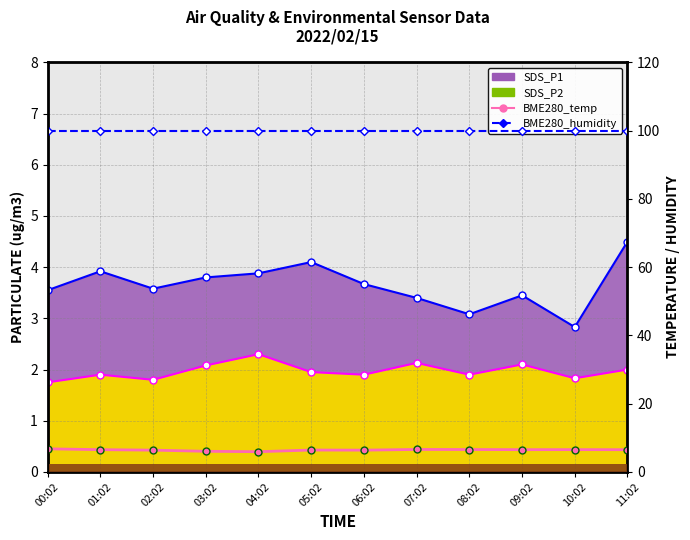

How many groups of bars are there?

12